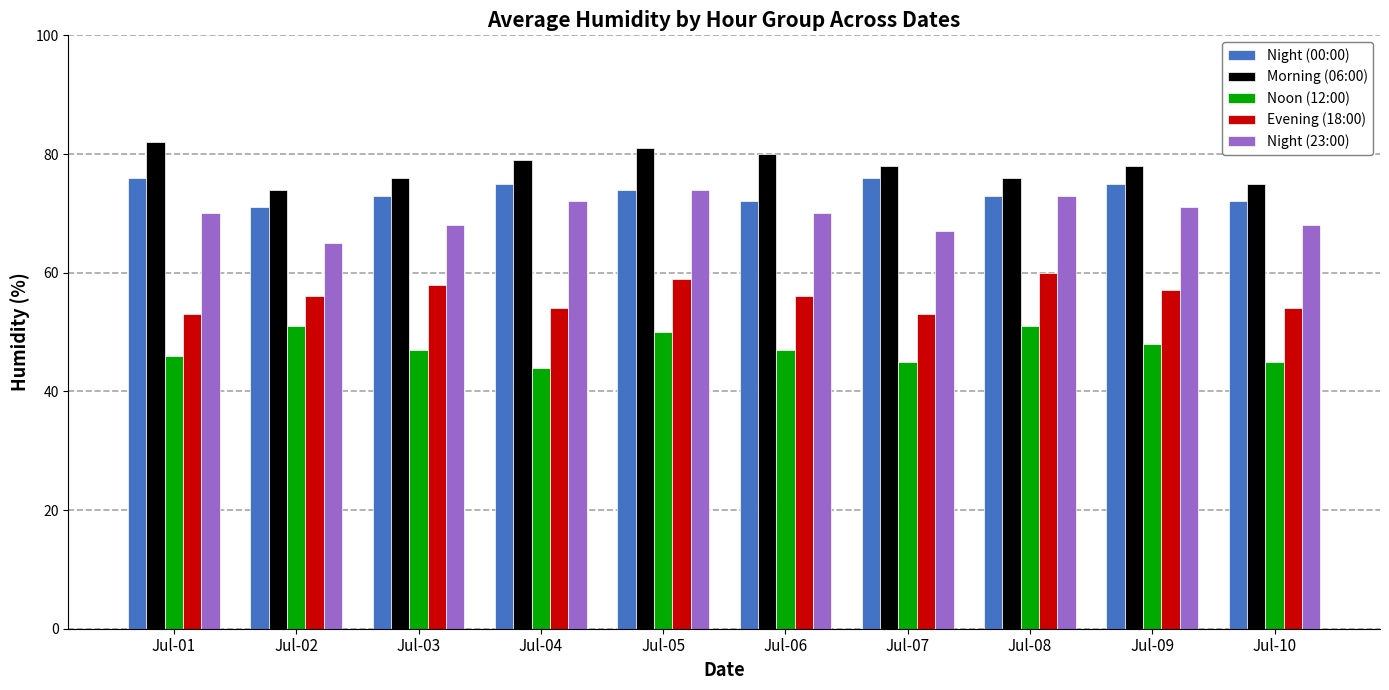

What are all the series names shown in the legend?

Night (00:00), Morning (06:00), Noon (12:00), Evening (18:00), Night (23:00)